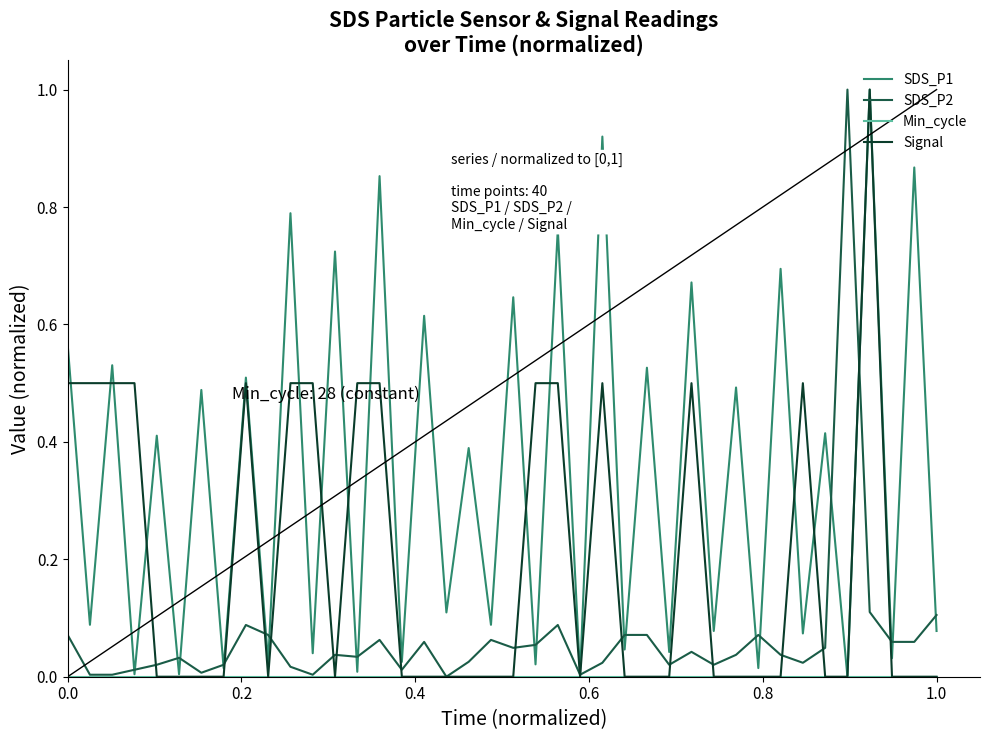

Count the number of categories in the chart.

40